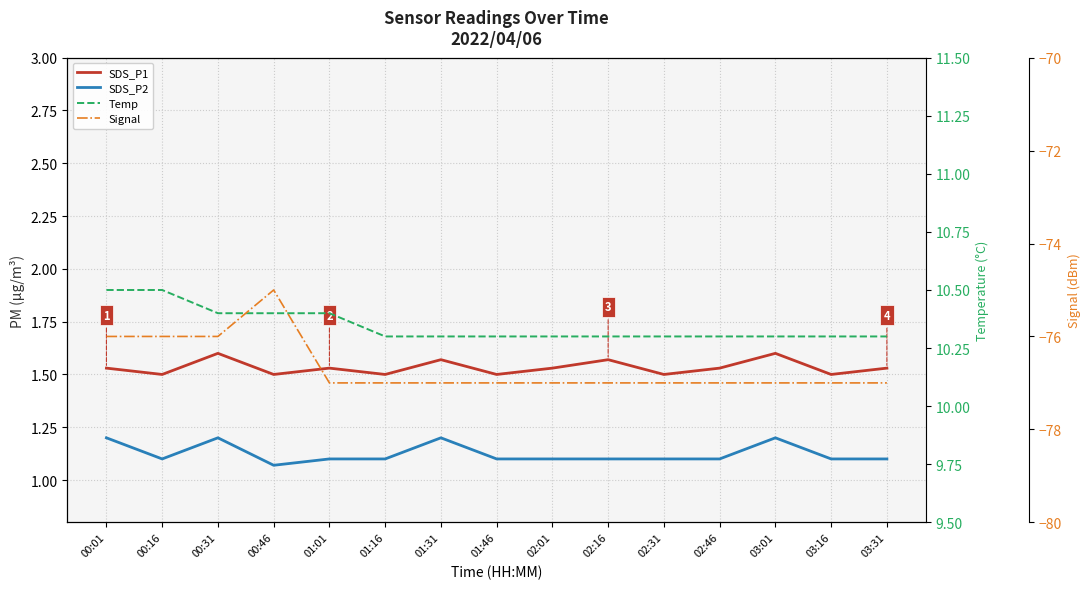

Is this an area chart (filled region under the line)?

No